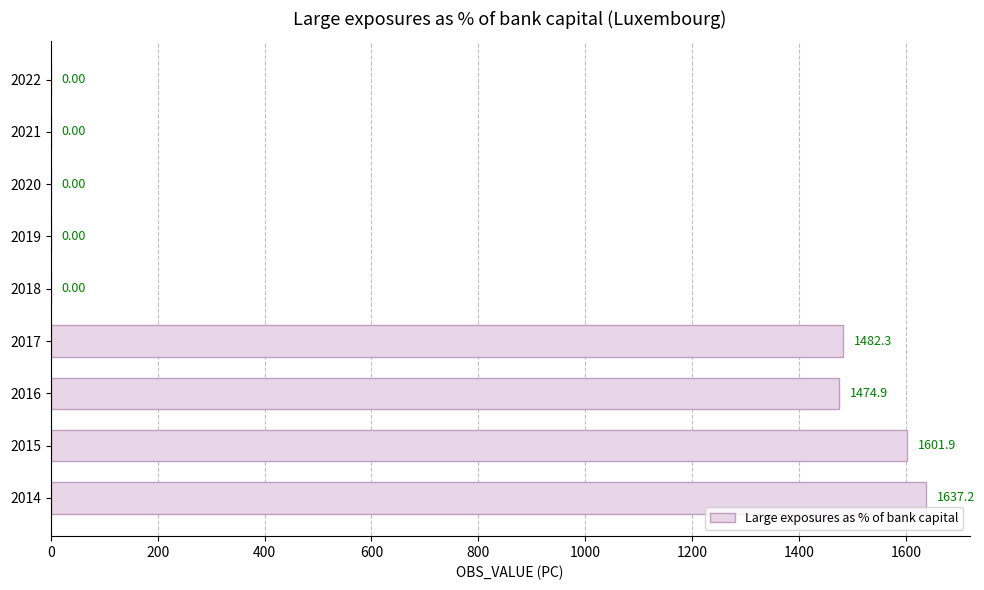

Are the bars grouped side by side (vs. stacked)?

No